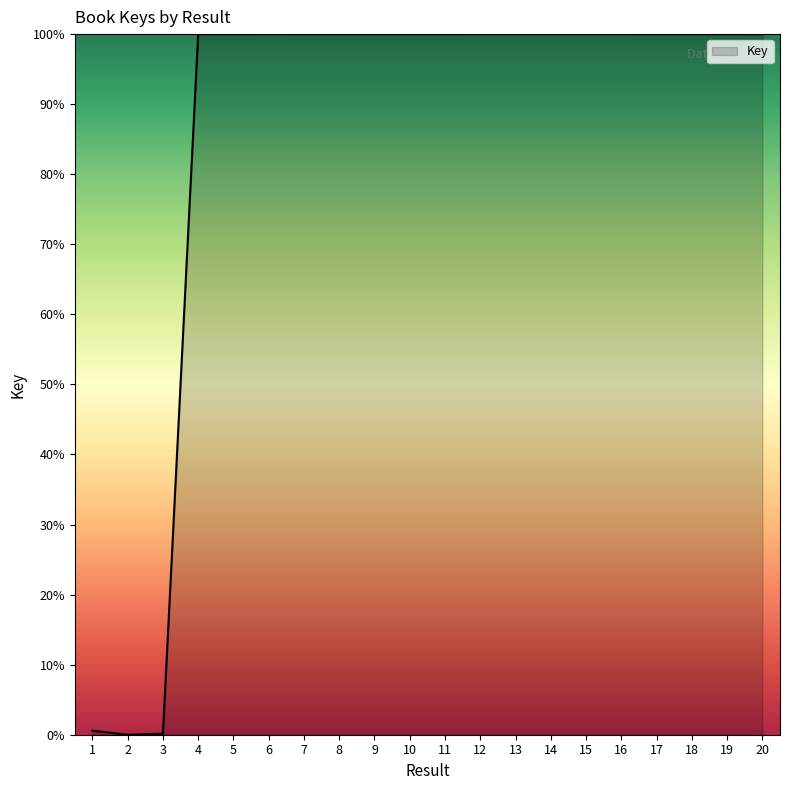

The value at 2 is 0.0. True or false?

True